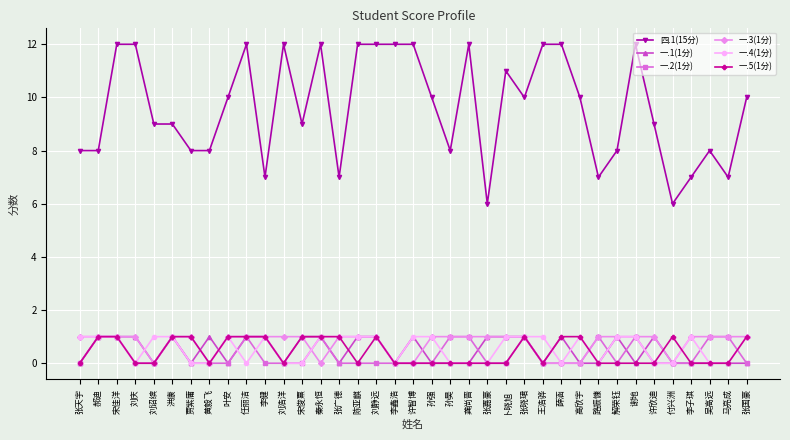

What are all the series names shown in the legend?

四.1(15分), 一.1(1分), 一.2(1分), 一.3(1分), 一.4(1分), 一.5(1分)